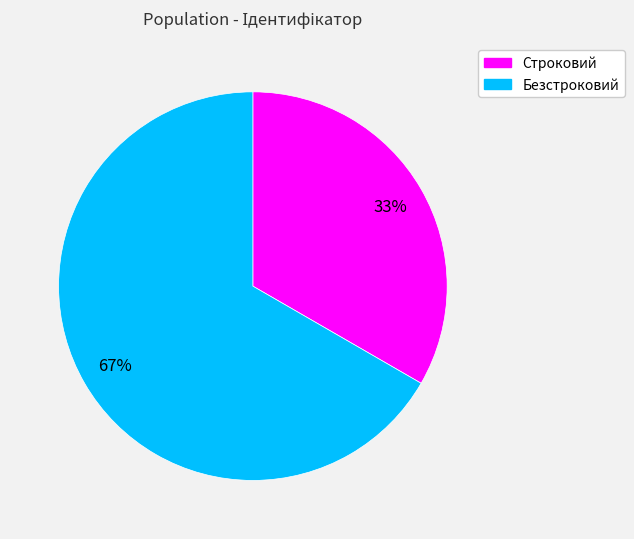

Which category has the smallest portion of the pie?

Строковий